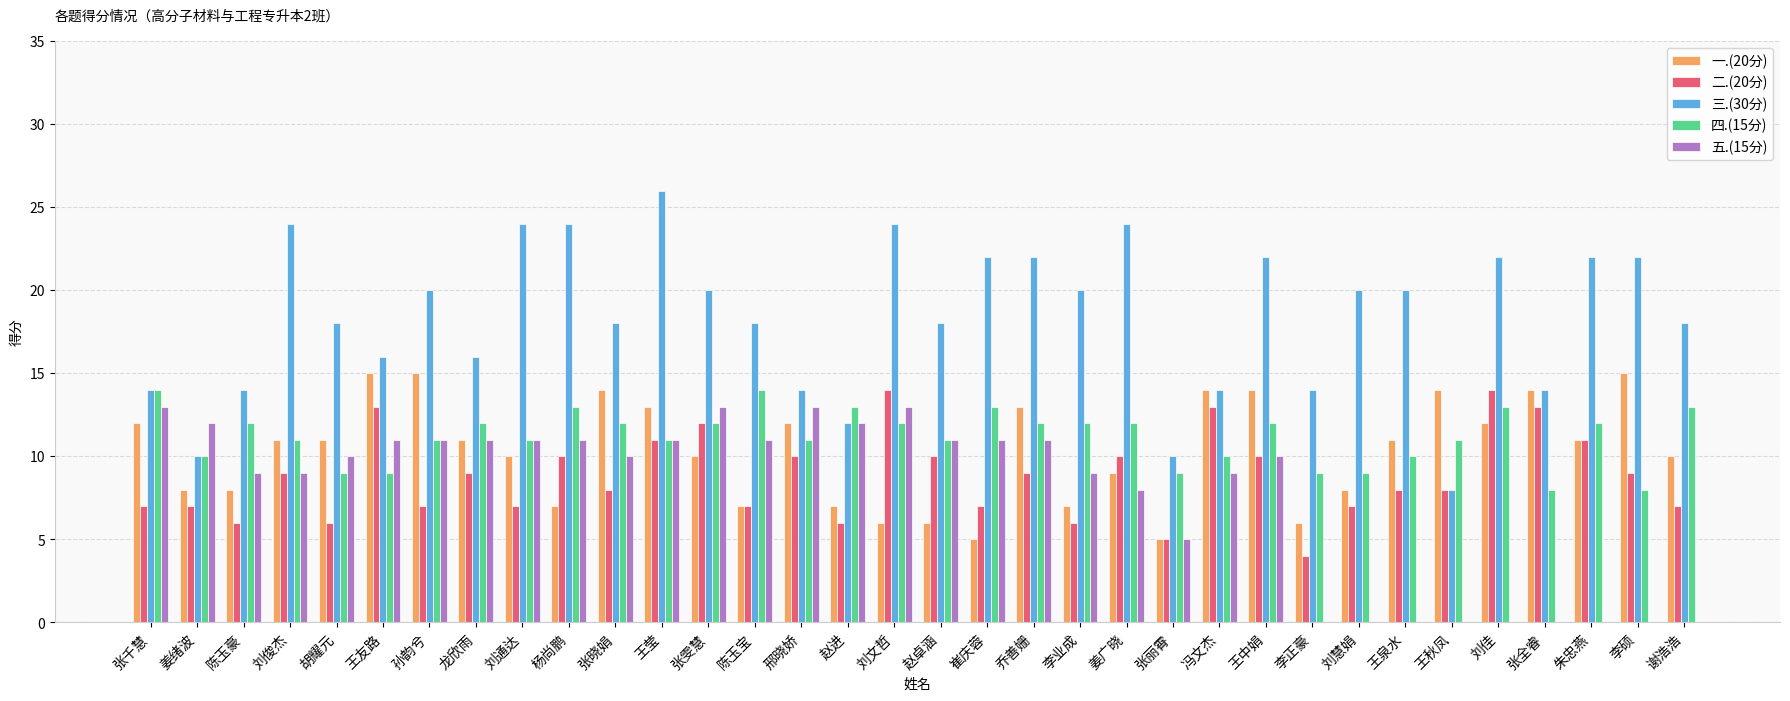

Which series changed the most between 孙韵兮 and 李正豪?

五.(15分)